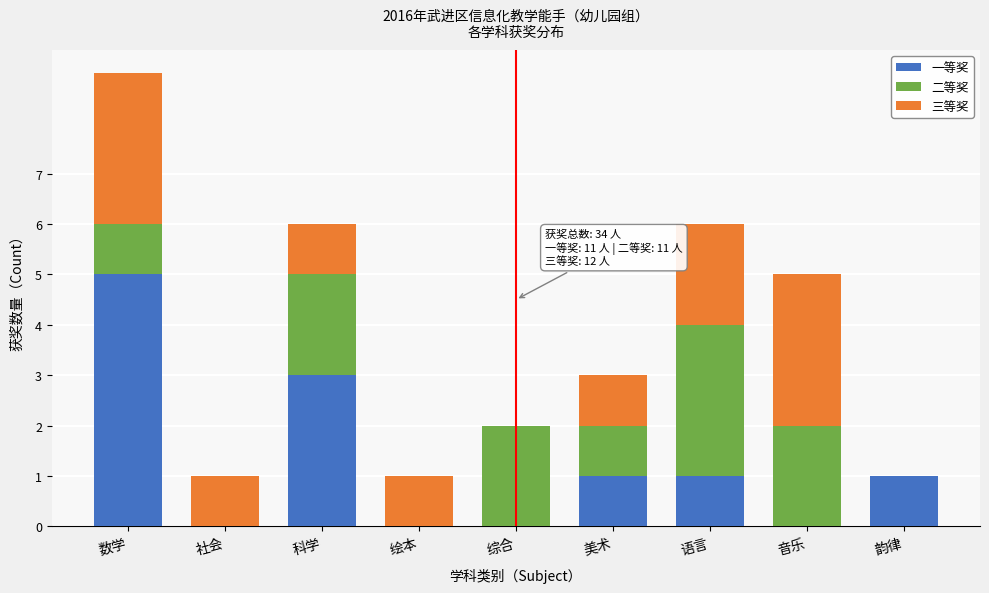

Reading left to right, list the values for the 一等奖 series.

数学=5	社会=0	科学=3	绘本=0	综合=0	美术=1	语言=1	音乐=0	韵律=1